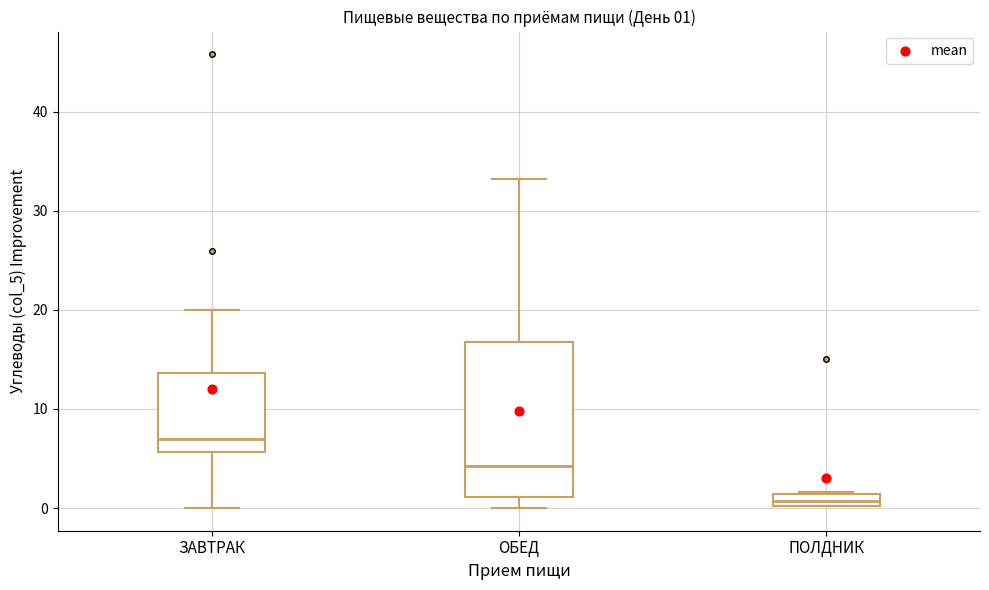

Comparing the boxes themselves (not the whiskers), which one is the tallest?

ОБЕД